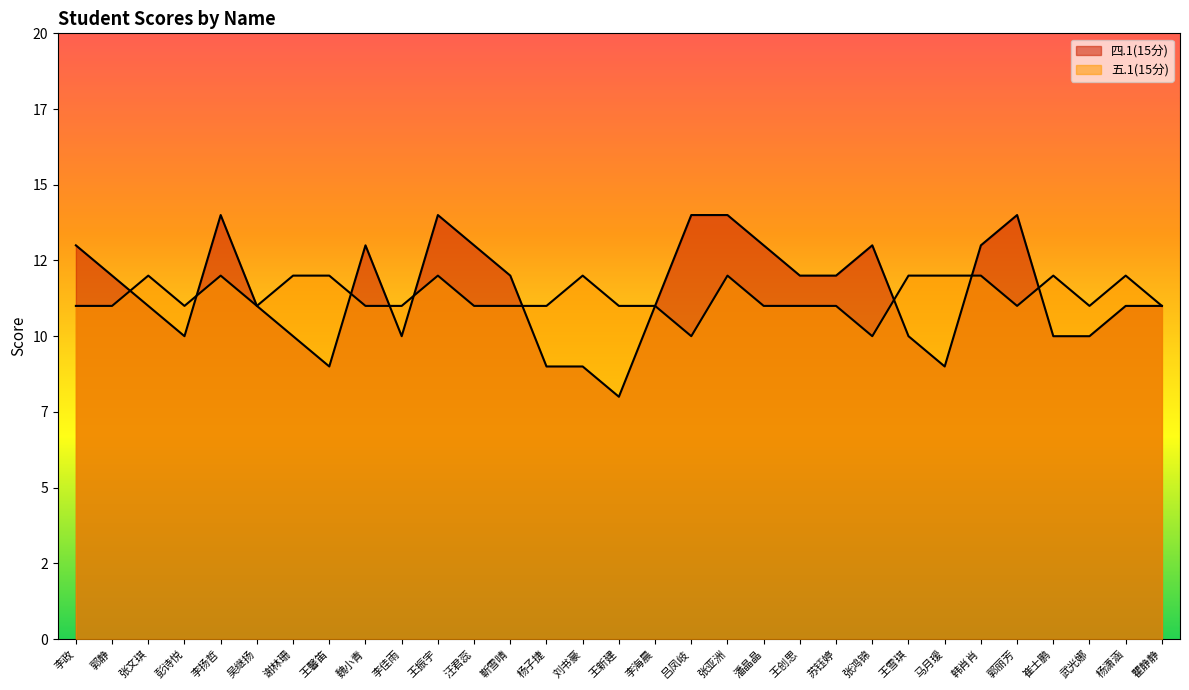

How many interior local valleys does the 五.1(15分) series have?

6